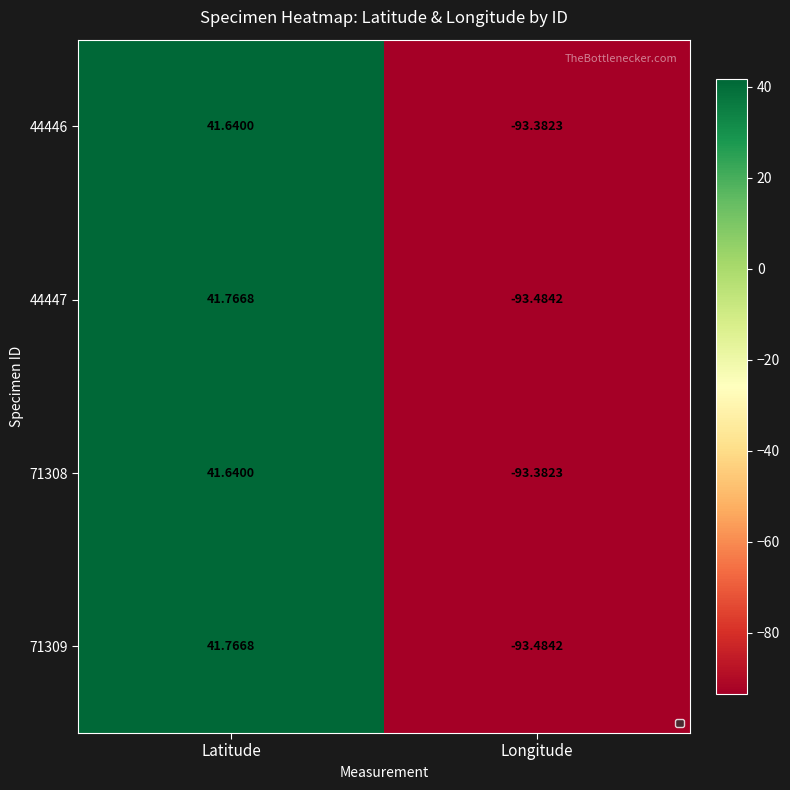

How many data points in 71309 are above 41?

1